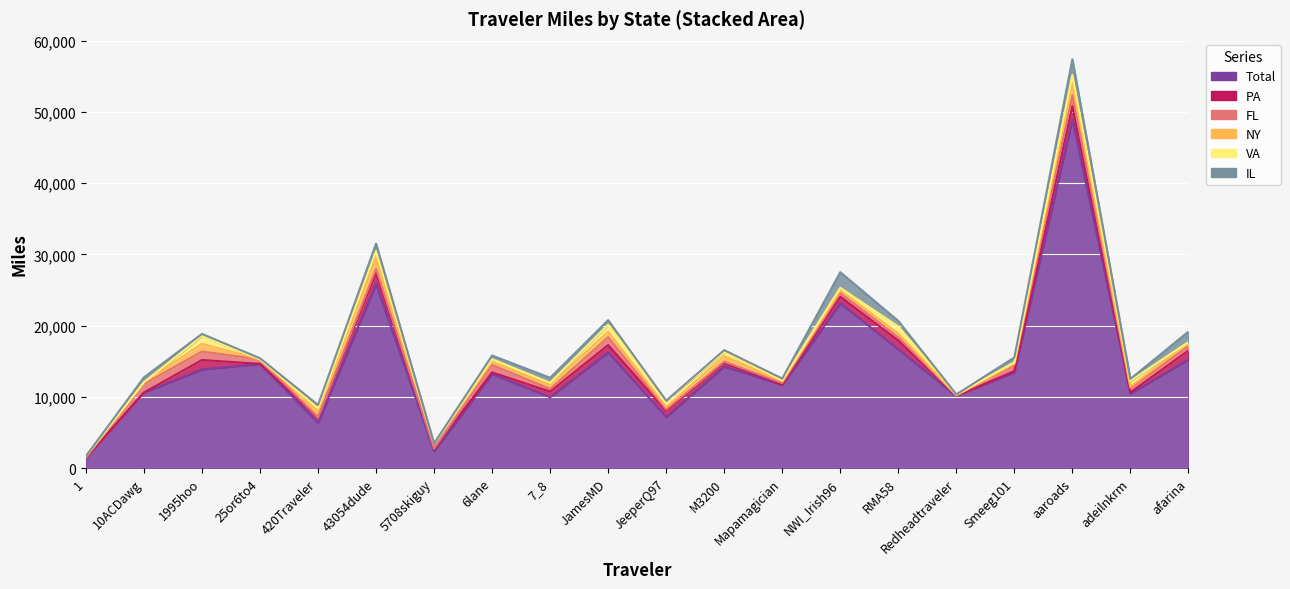

What is the sum of the FL values at JamesMD and Mapamagician?

1321.6